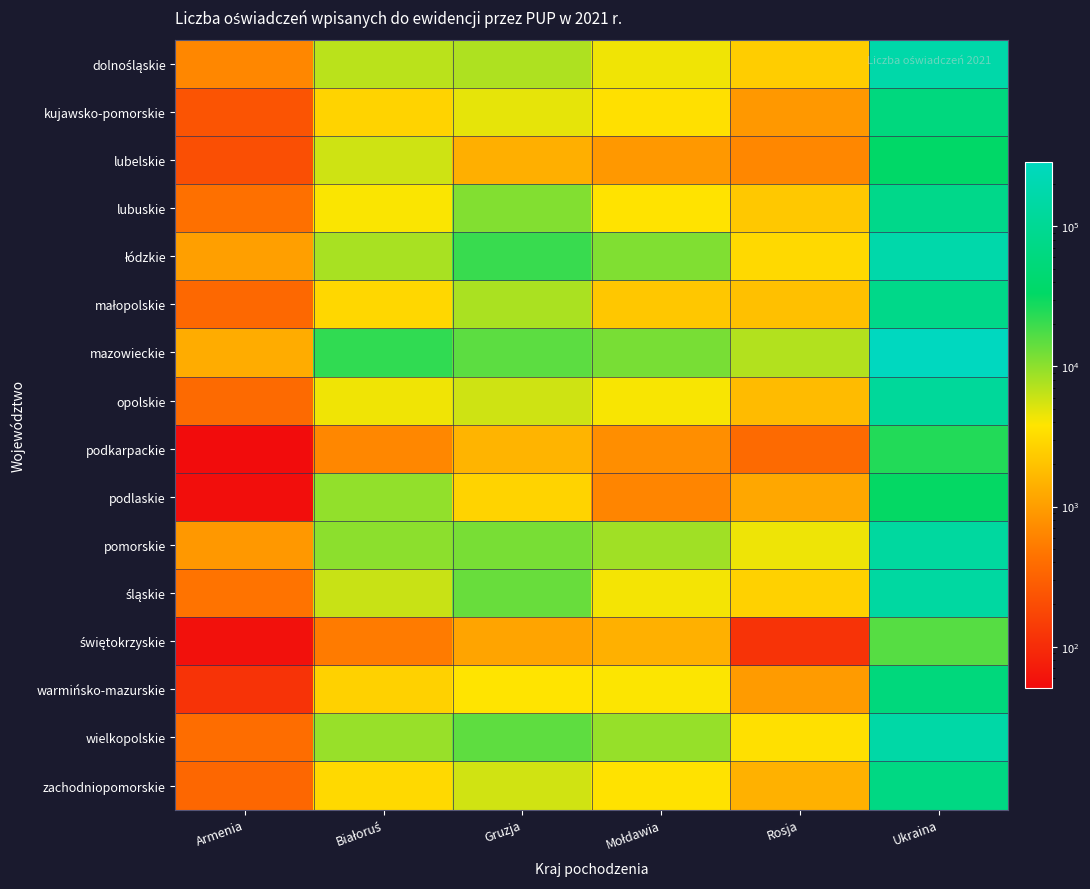

At how many categories does at least one series exceed 81996?

1